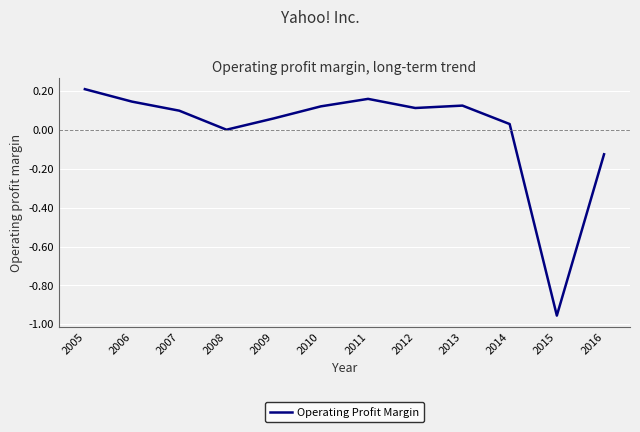

Between 2015 and 2006, which is larger?

2006